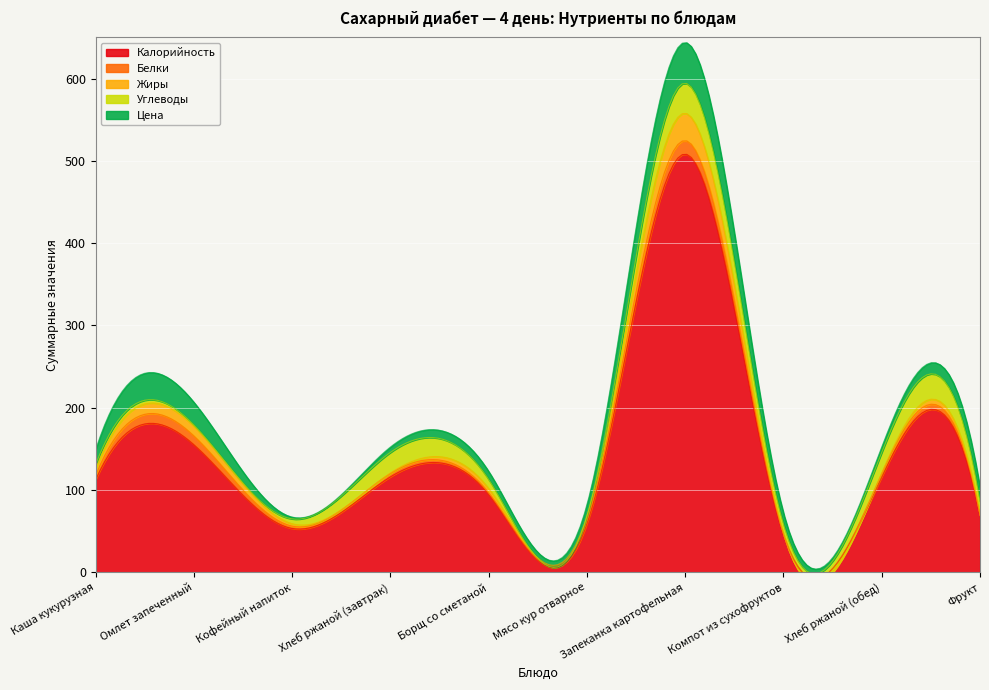

List the labels in order of Белки value, smallest first.

Фрукт, Компот из сухофруктов, Борщ со сметаной, Кофейный напиток, Хлеб ржаной (завтрак), Хлеб ржаной (обед), Мясо кур отварное, Каша кукурузная, Омлет запеченный, Запеканка картофельная